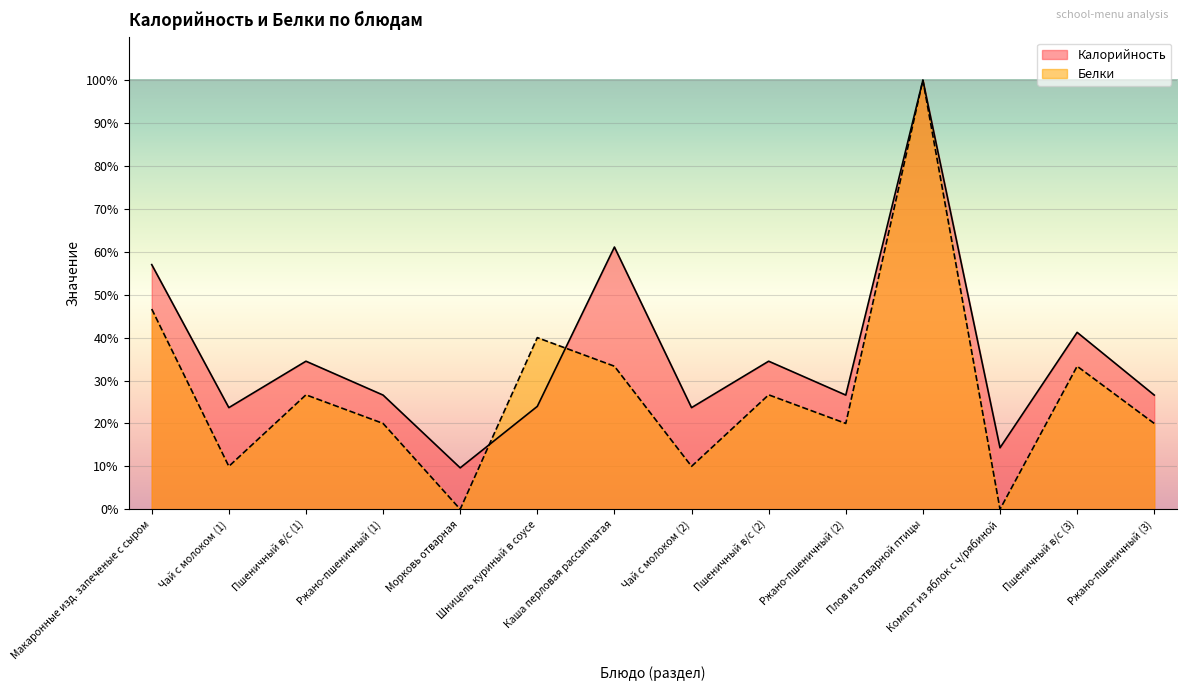

What is the difference between the Белки values at Ржано-пшеничный (3) and Компот из яблок с ч/рябиной?

20.0